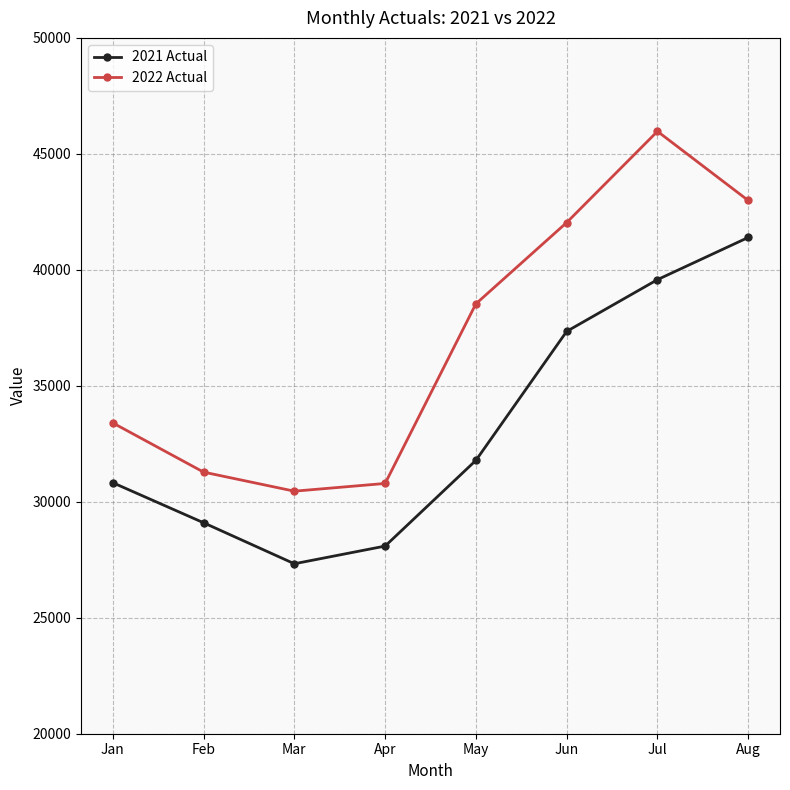

Does the chart have visible grid lines?

Yes